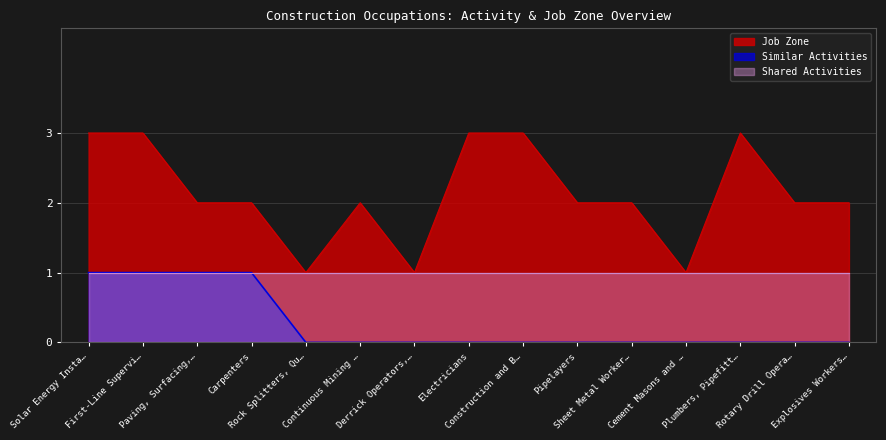

Is the value of Similar Activities at Derrick Operators,… greater than the value of Job Zone at Explosives Workers…?

No